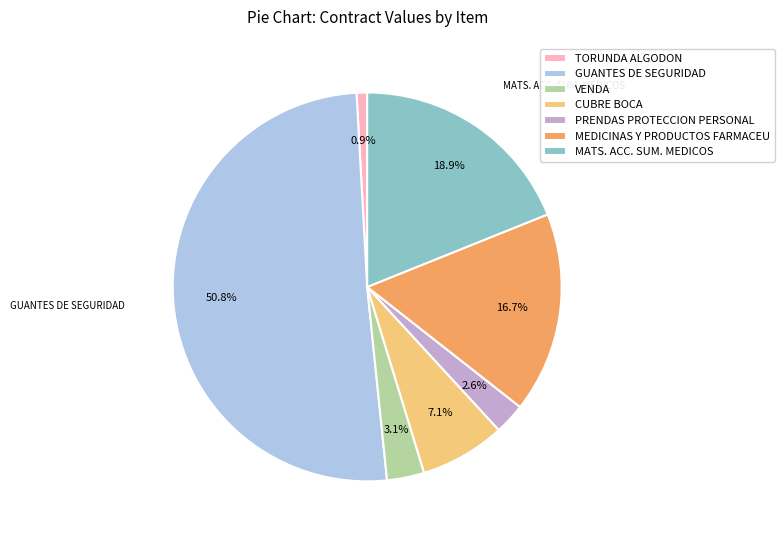

Combined, do VENDA and PRENDAS PROTECCION PERSONAL account for over 50%?

No